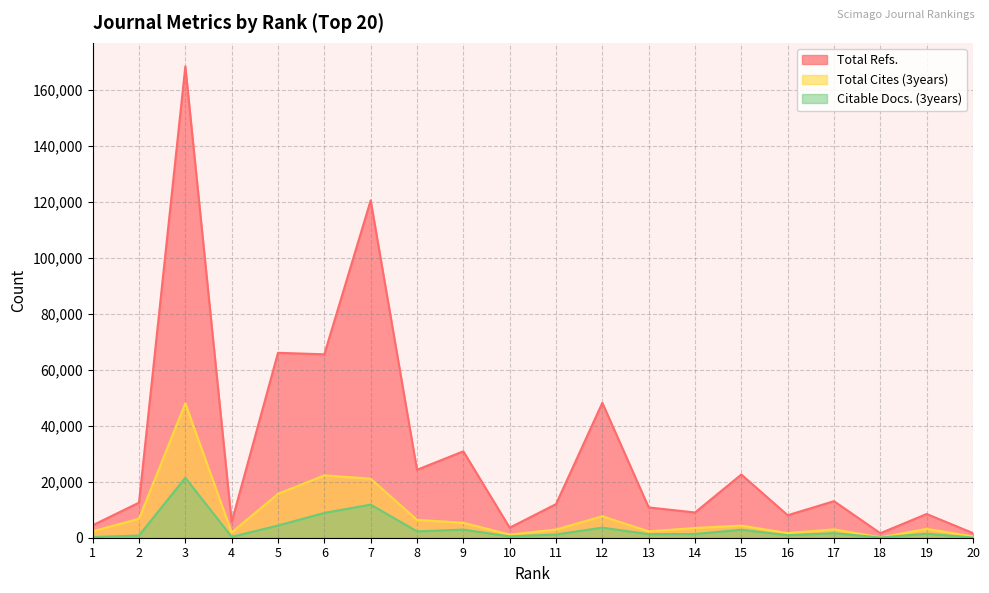

At 14, list the series in order from largest to smallest.

Total Refs., Total Cites (3years), Citable Docs. (3years)